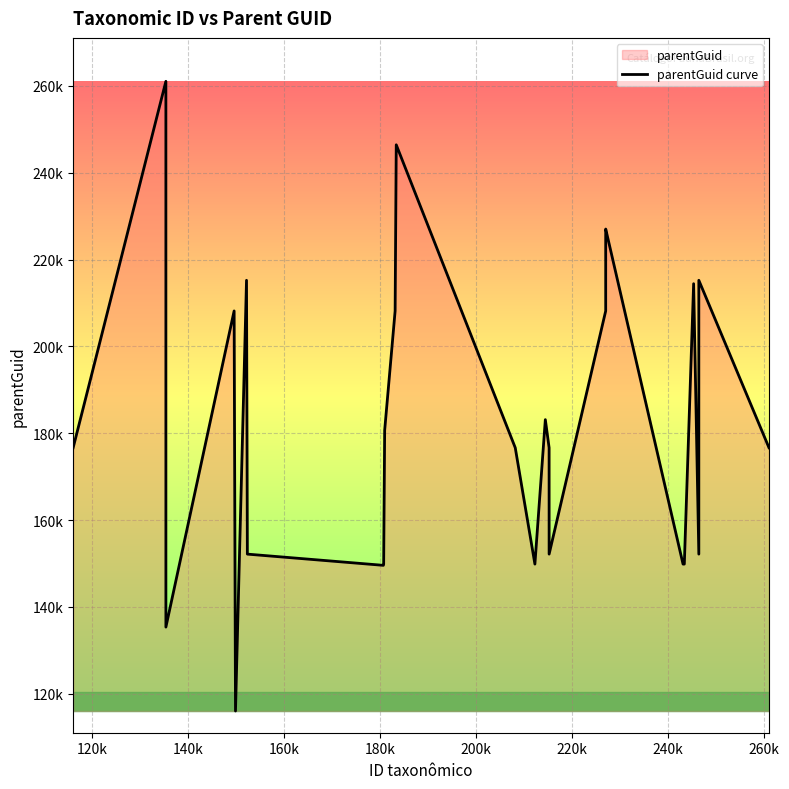

True or false: there are more than 2 points higher than both neighbors.

True